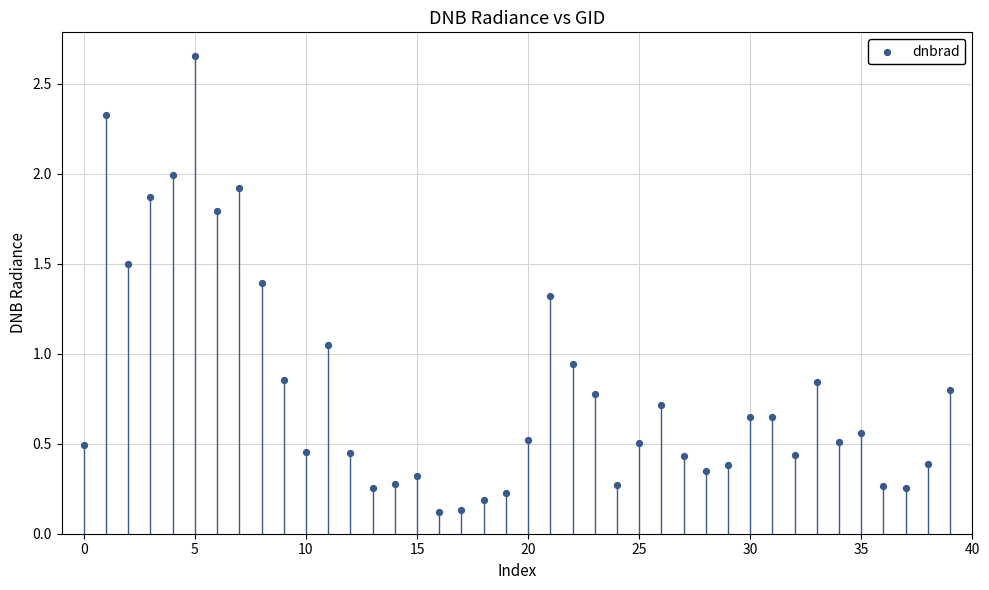

What is the range of Y values (max minus min)?

2.5